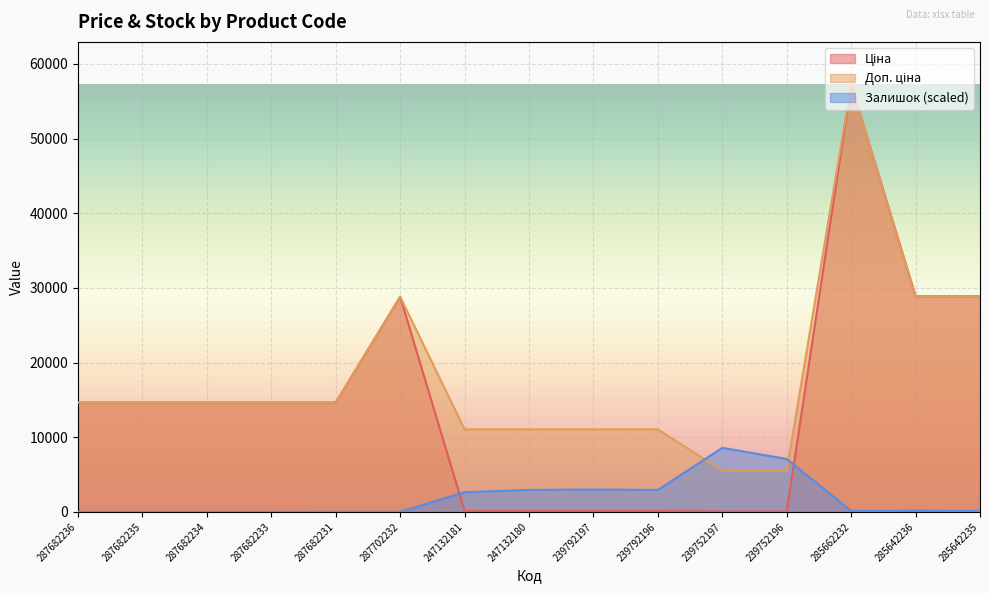

What is the total value across all series at 239752197?

14168.6